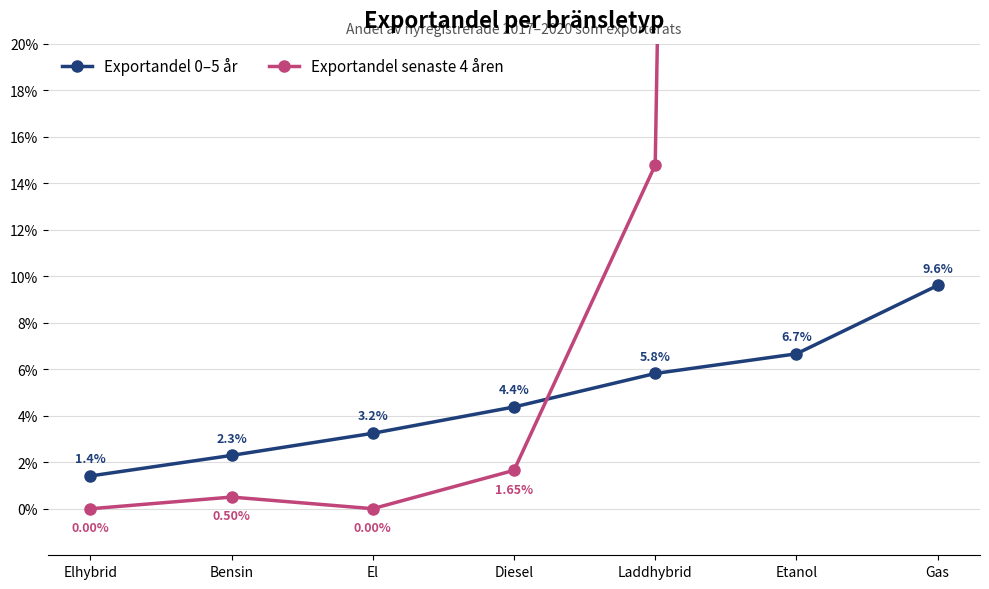

Which series ends up on top after the final intersection of Exportandel 0–5 år and Exportandel senaste 4 åren?

Exportandel senaste 4 åren